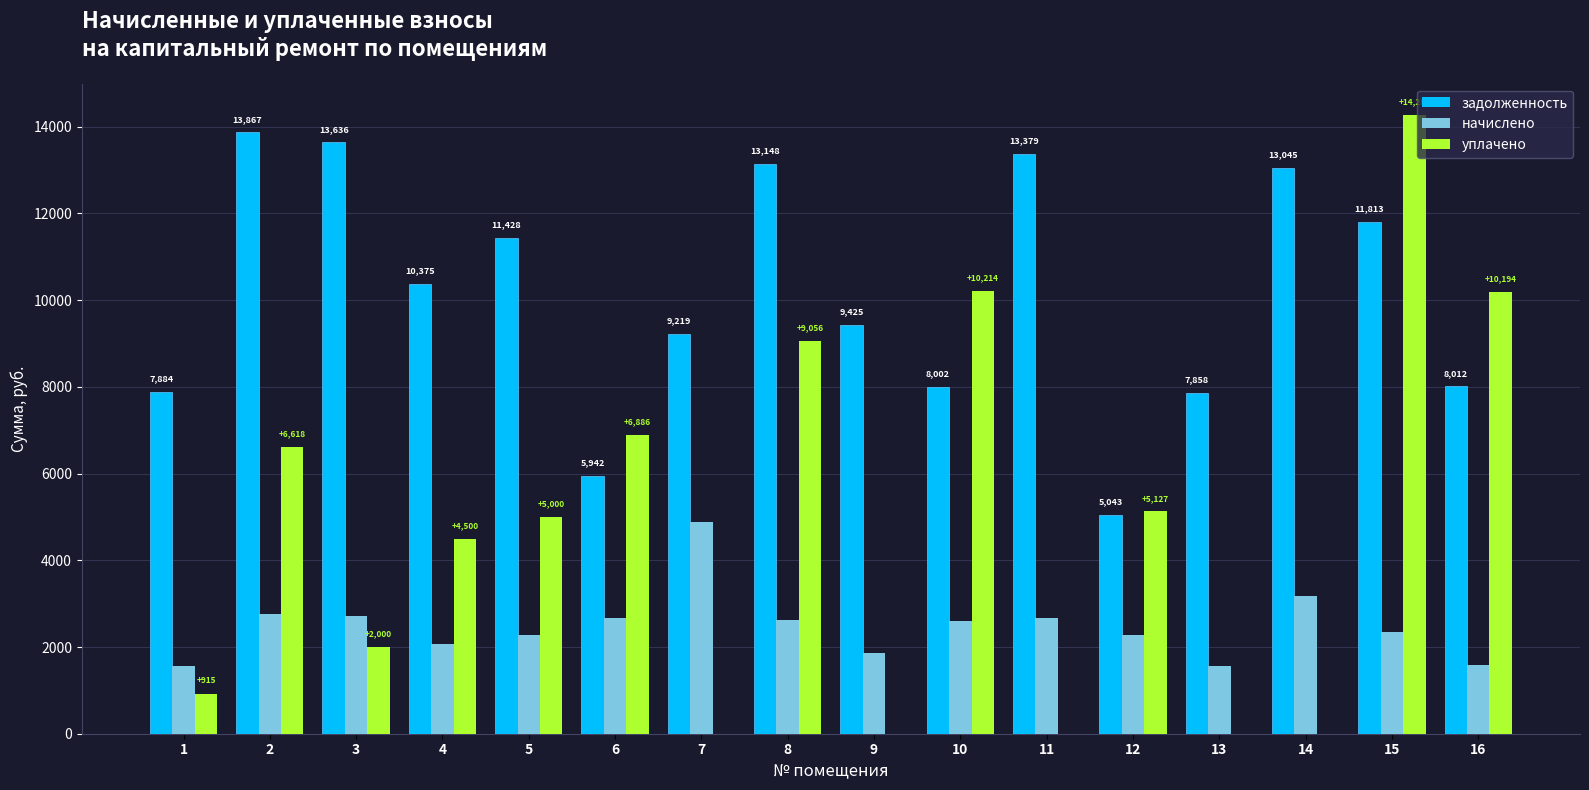

Count the number of categories in the chart.

16